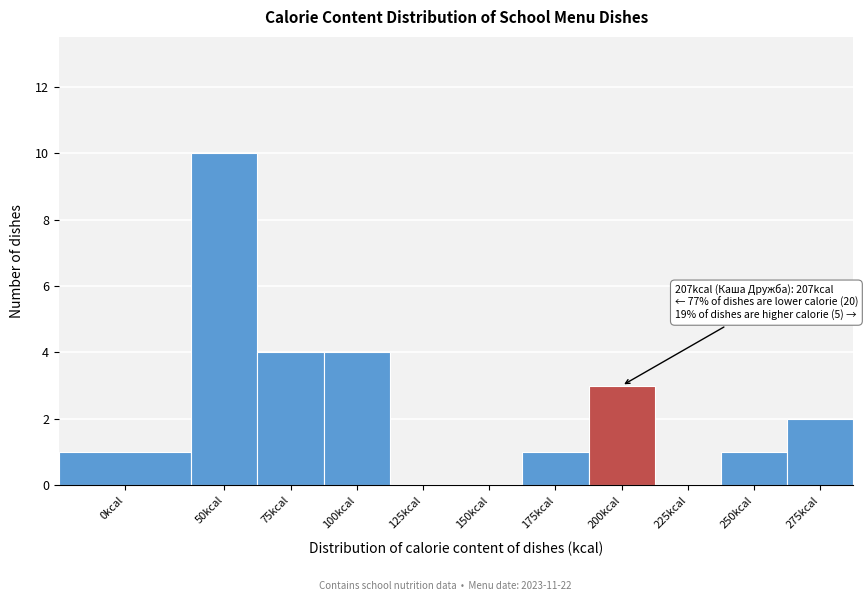

Reading left to right, what are all the values shown in this chart?

0kcal=1	50kcal=10	75kcal=4	100kcal=4	125kcal=0	150kcal=0	175kcal=1	200kcal=3	225kcal=0	250kcal=1	275kcal=2